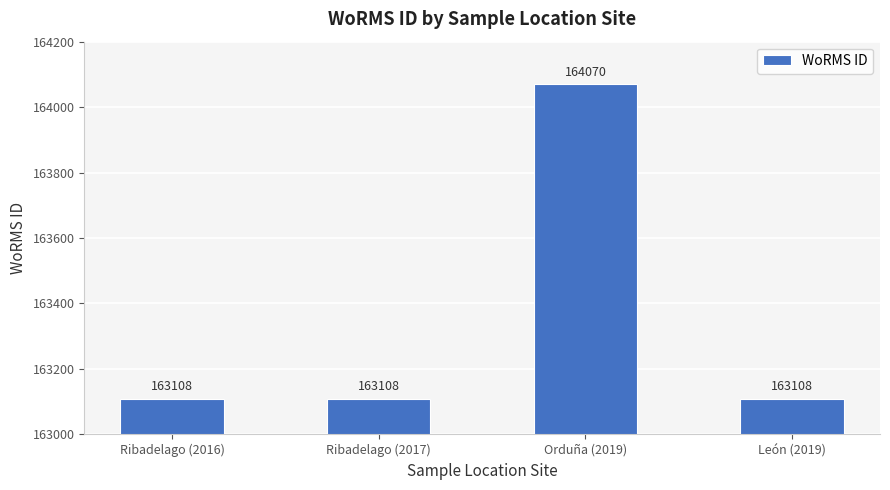

What is the label of the 2nd bar from the right?

Orduña (2019)